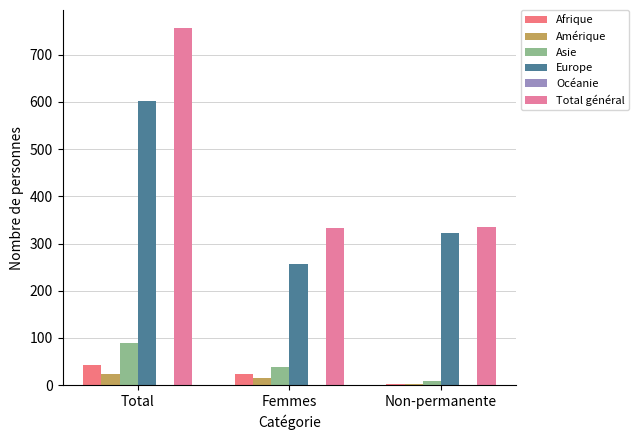

Is it true that Asie equals 2 at Non-permanente?

False